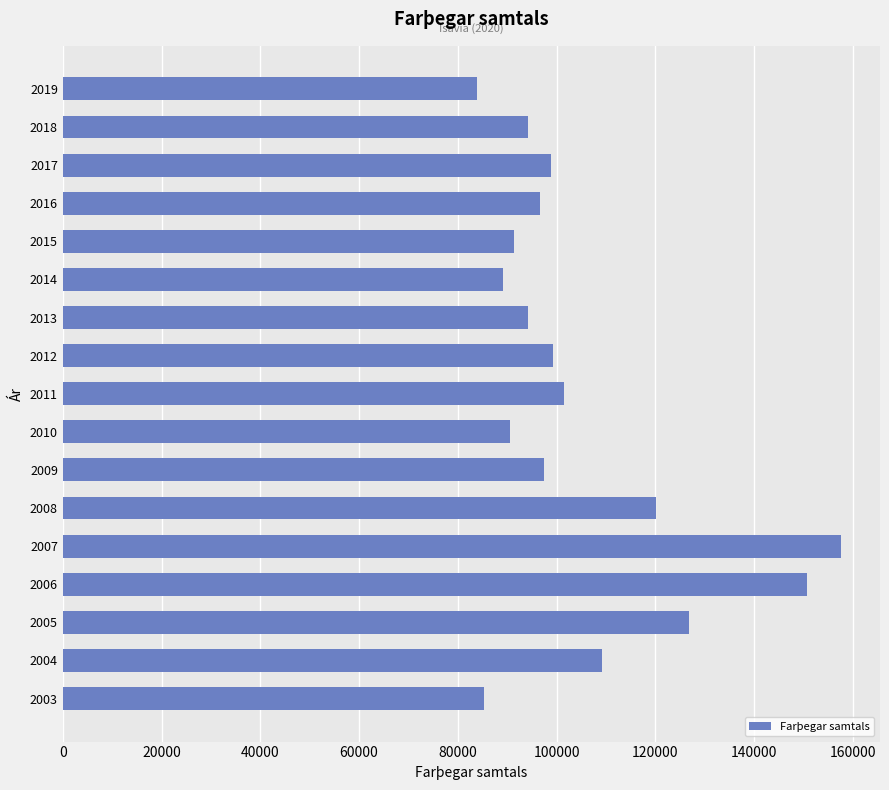

How many bars are there in total?

17